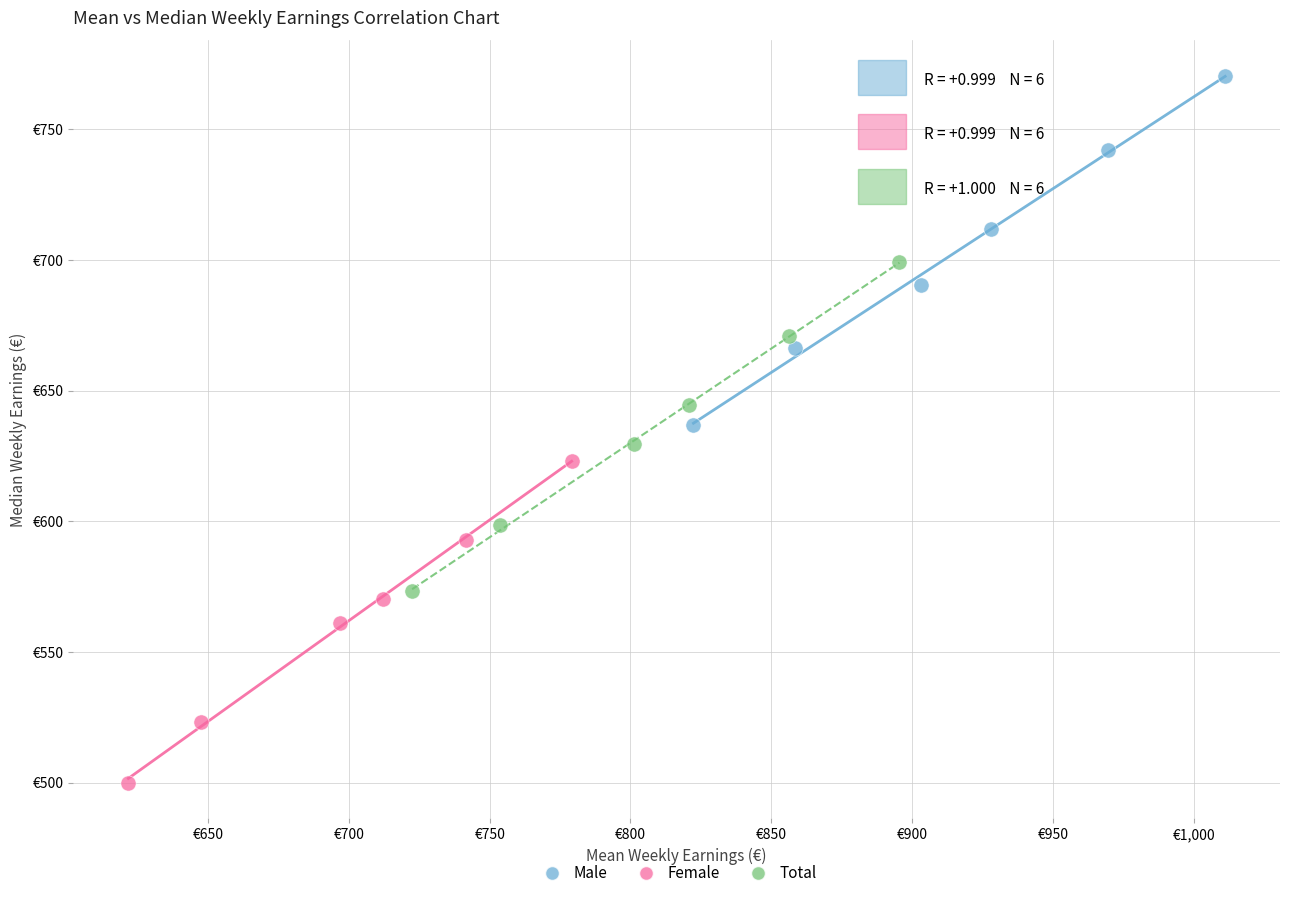

Which series reaches the maximum Y coordinate?

Male